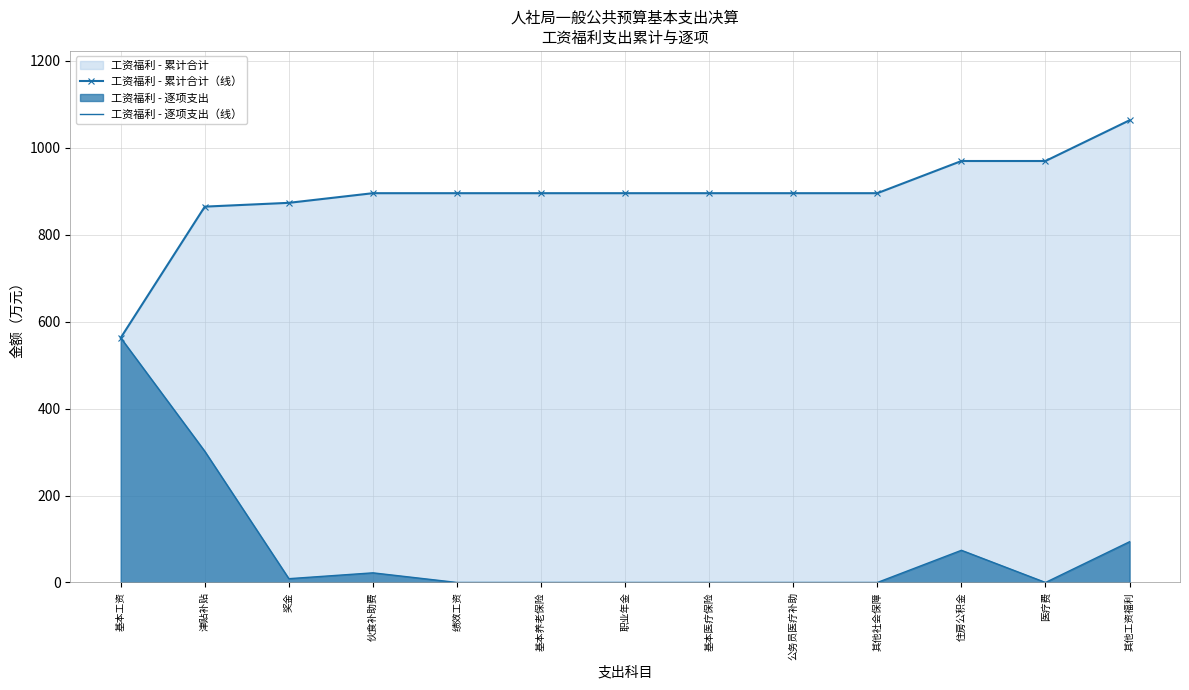

Reading left to right, what are all the values shown in this chart?

工资福利 - 累计合计（线）: 基本工资=563.0	津贴补贴=864.9	奖金=873.6	伙食补助费=895.8	绩效工资=895.8	基本养老保险=895.8	职业年金=895.8	基本医疗保险=895.8	公务员医疗补助=895.8	其他社会保障=895.8	住房公积金=969.9	医疗费=969.9	其他工资福利=1063.6
工资福利 - 逐项支出（线）: 基本工资=563.0	津贴补贴=301.9	奖金=8.7	伙食补助费=22.2	绩效工资=0.0	基本养老保险=0.0	职业年金=0.0	基本医疗保险=0.0	公务员医疗补助=0.0	其他社会保障=0.0	住房公积金=74.1	医疗费=0.0	其他工资福利=93.8